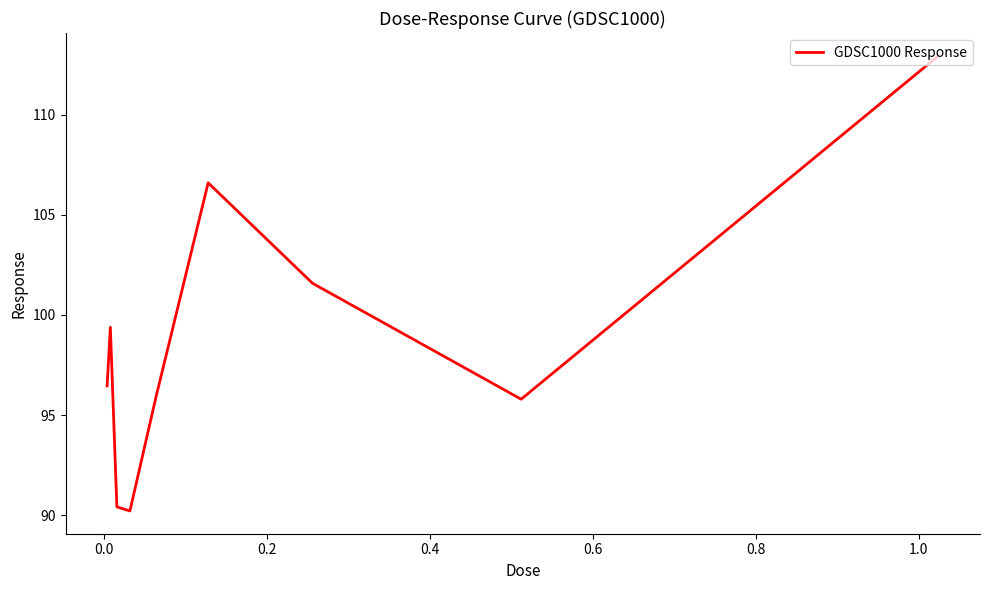

What is the greatest value displayed?

112.9